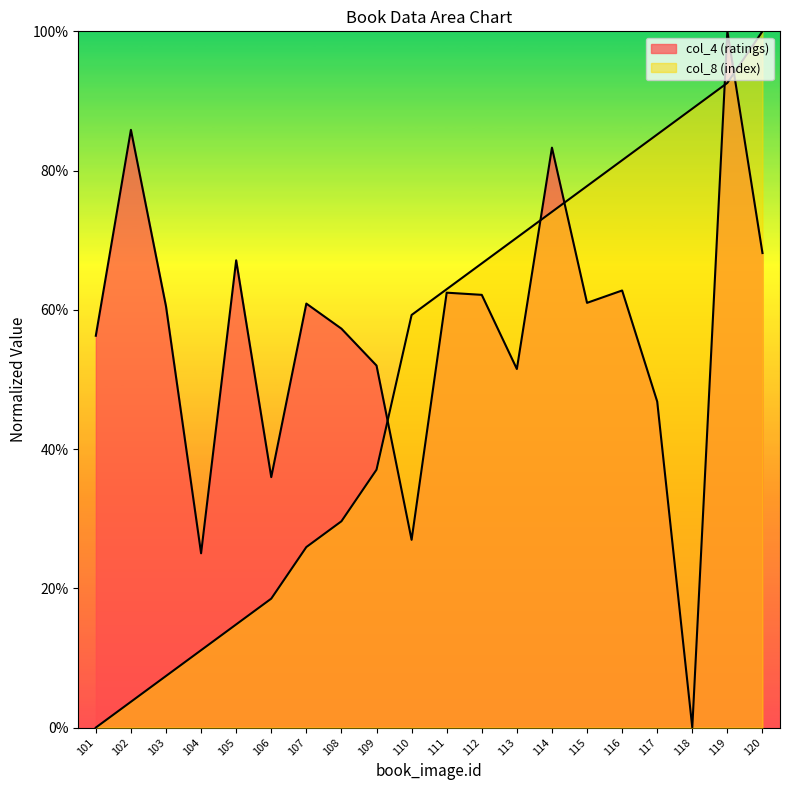

Does the chart have visible grid lines?

No